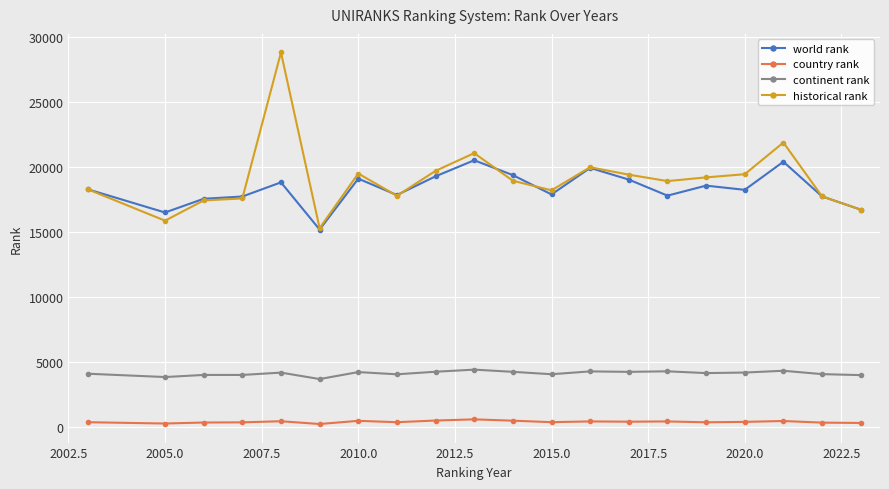

Which series has the largest range (max minus min)?

historical rank